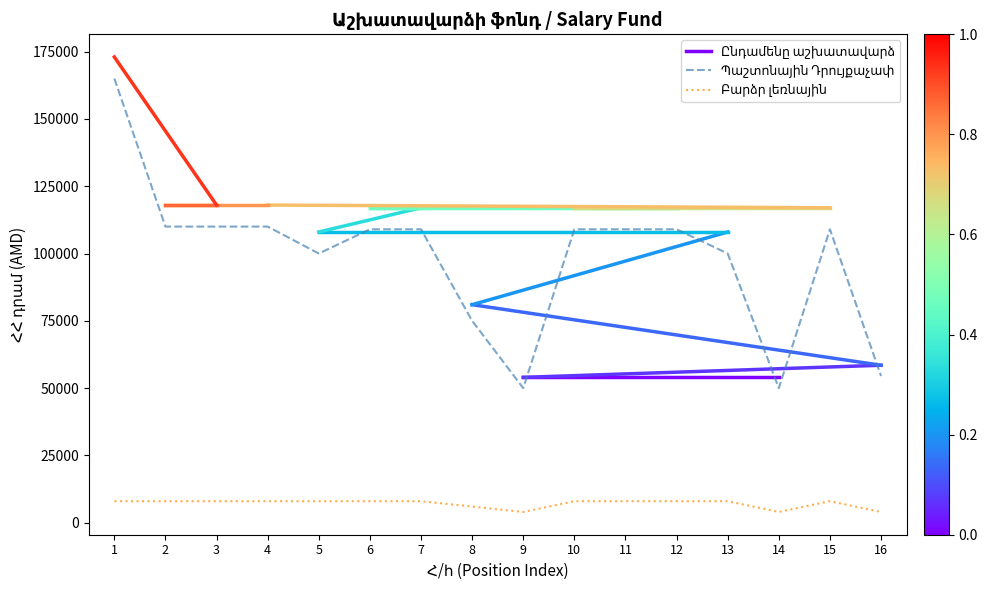

At which category is the sum across all series the highest?

1